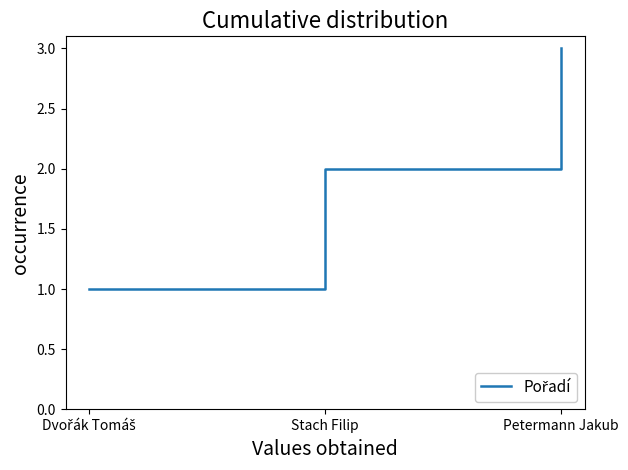

What is the sum of all values?

6